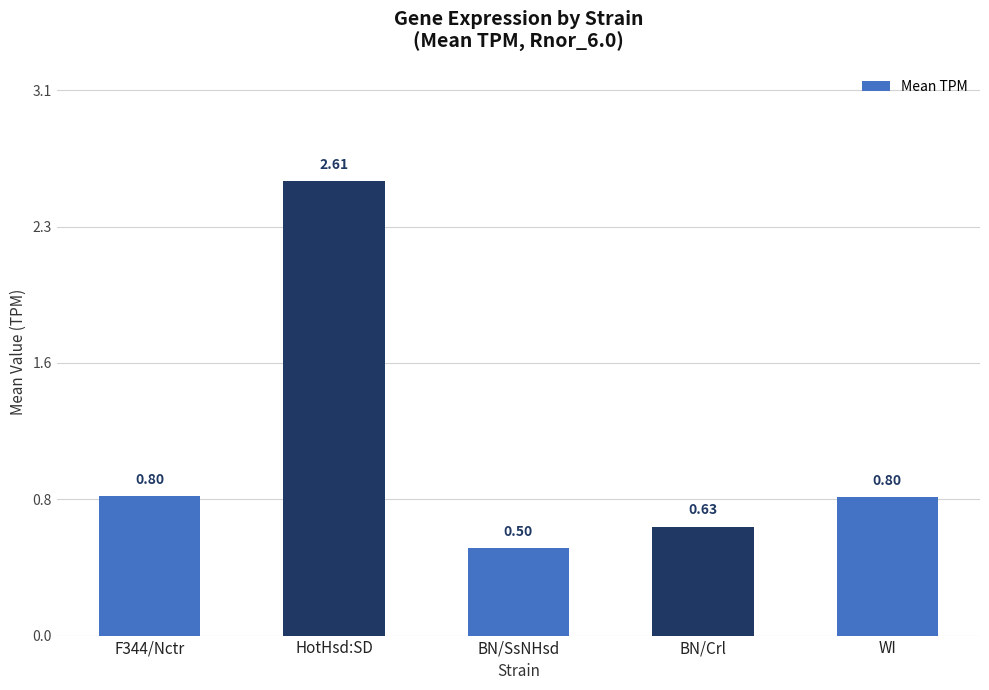

Are the bars horizontal?

No